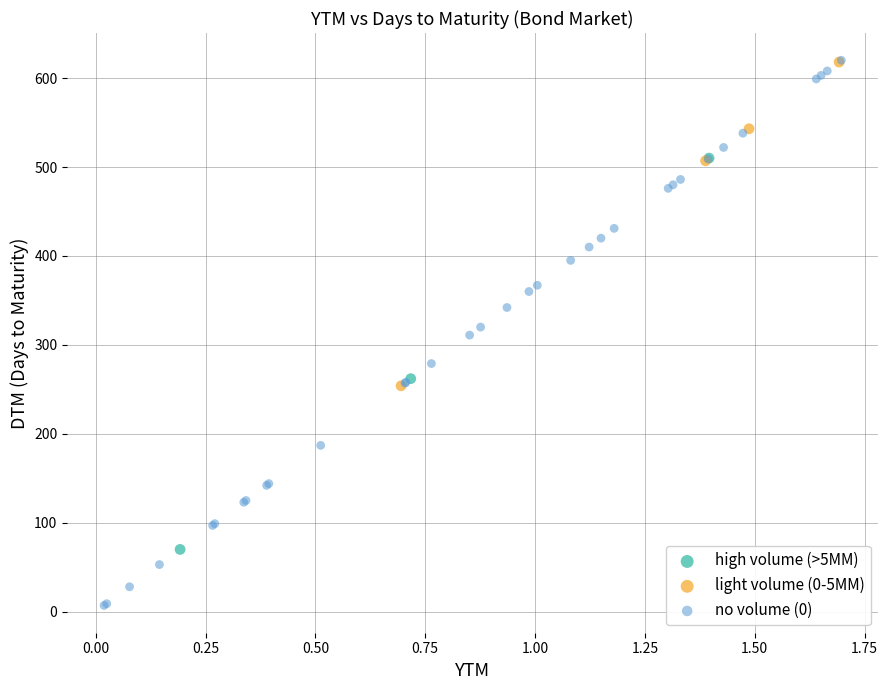

What are all the series names shown in the legend?

high volume (>5MM), light volume (0-5MM), no volume (0)